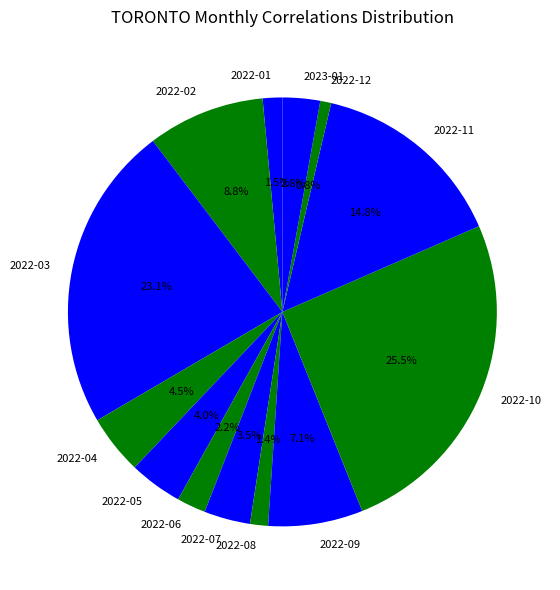

Does any single category account for the majority?

No